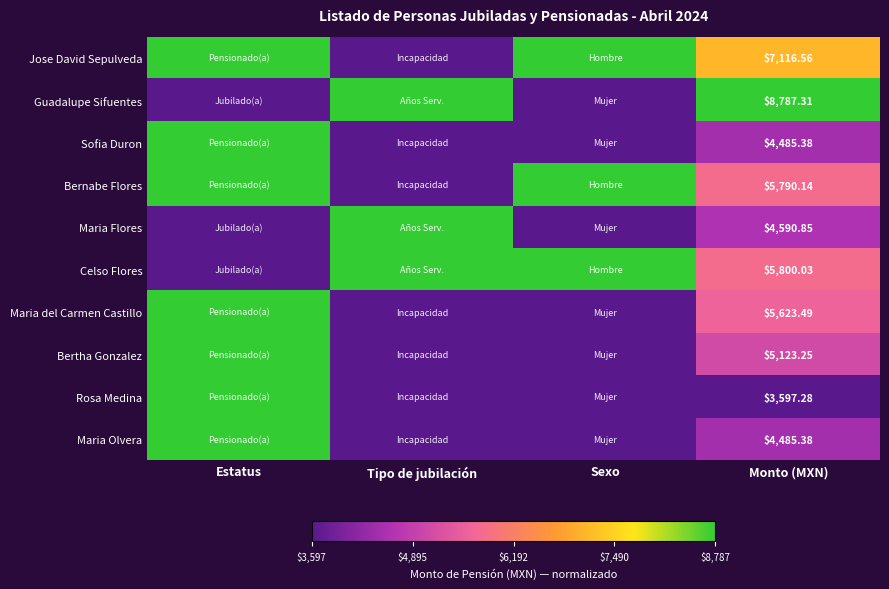

Is the value of Guadalupe Sifuentes at Monto (MXN) greater than the value of Maria Olvera at Monto (MXN)?

Yes